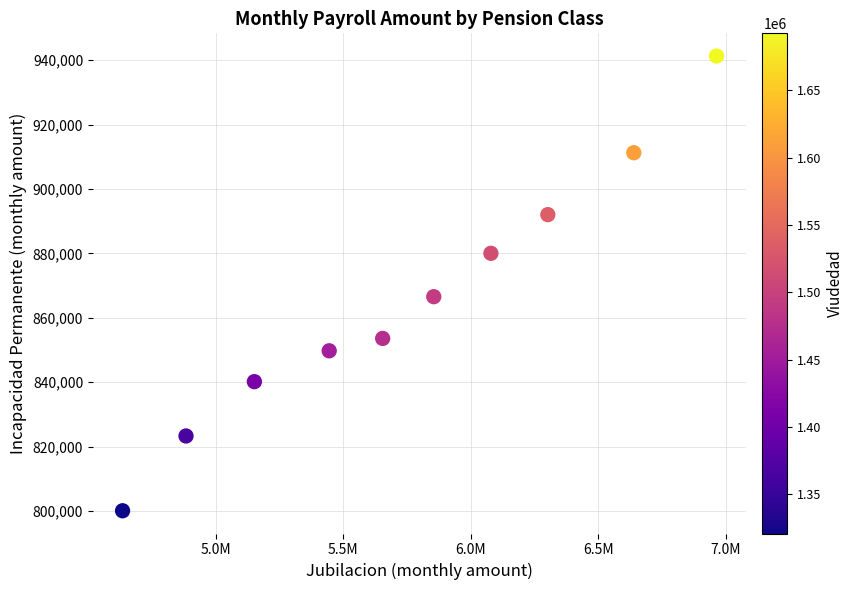

What Y value in the scatter plot is closest to 870687?

866570.2